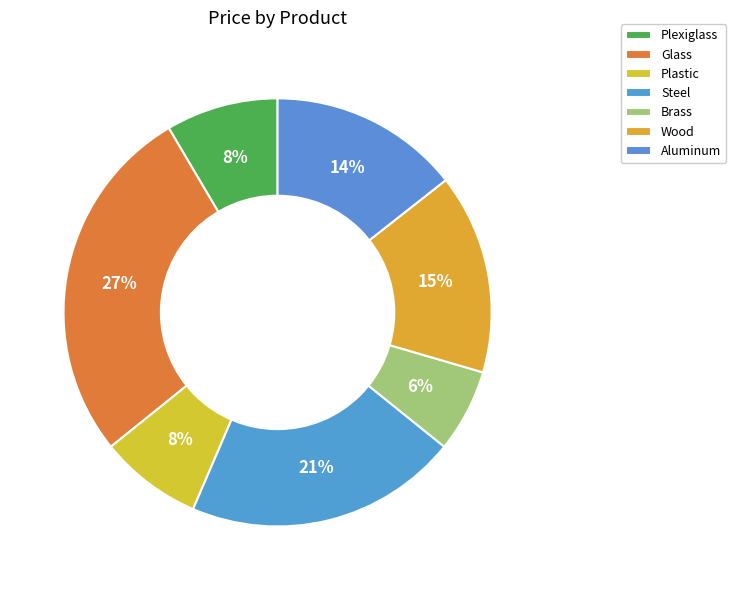

Is it true that Aluminum is 14% of the pie?

True